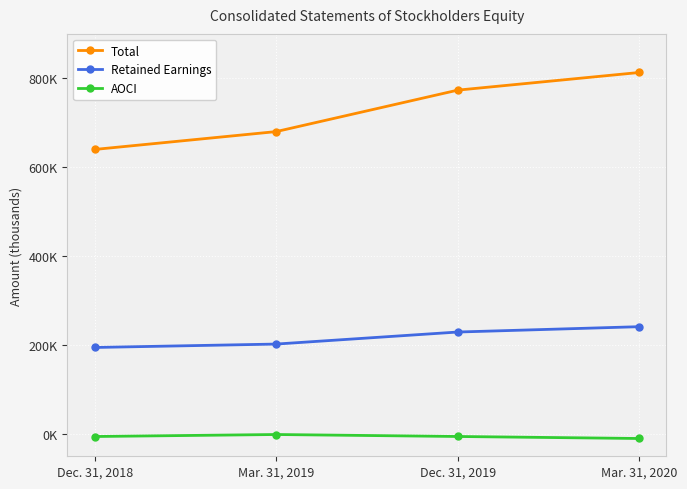

Does the chart have visible grid lines?

Yes